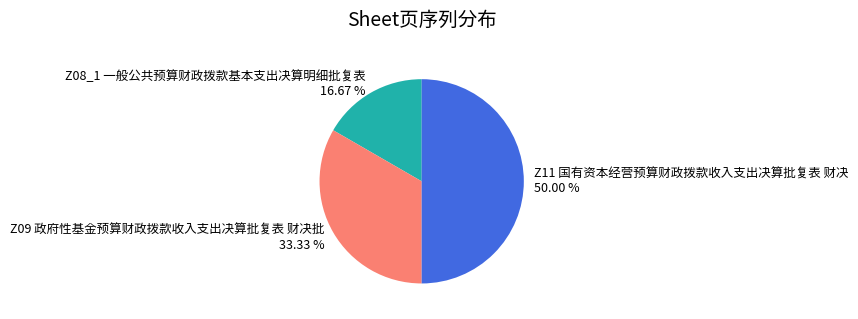

Rank the categories by value from lowest to highest.

Z08_1 一般公共预算财政拨款基本支出决算明细批复表, Z09 政府性基金预算财政拨款收入支出决算批复表 财决批, Z11 国有资本经营预算财政拨款收入支出决算批复表 财决